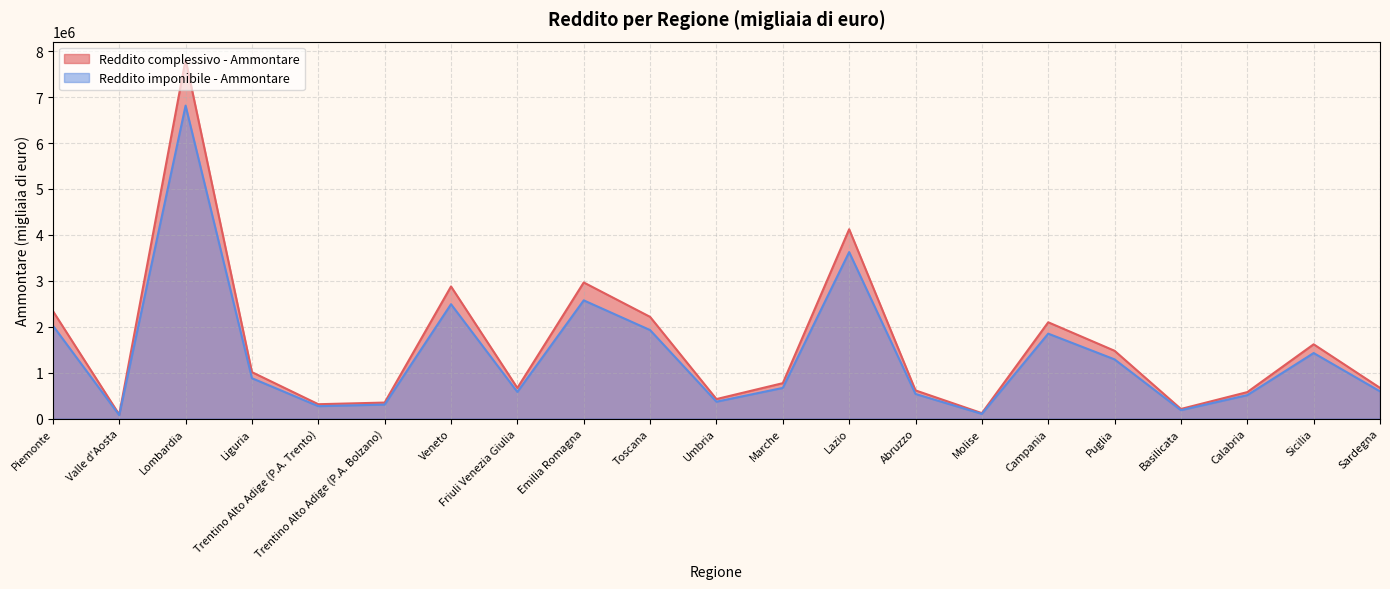

Count the number of categories in the chart.

21